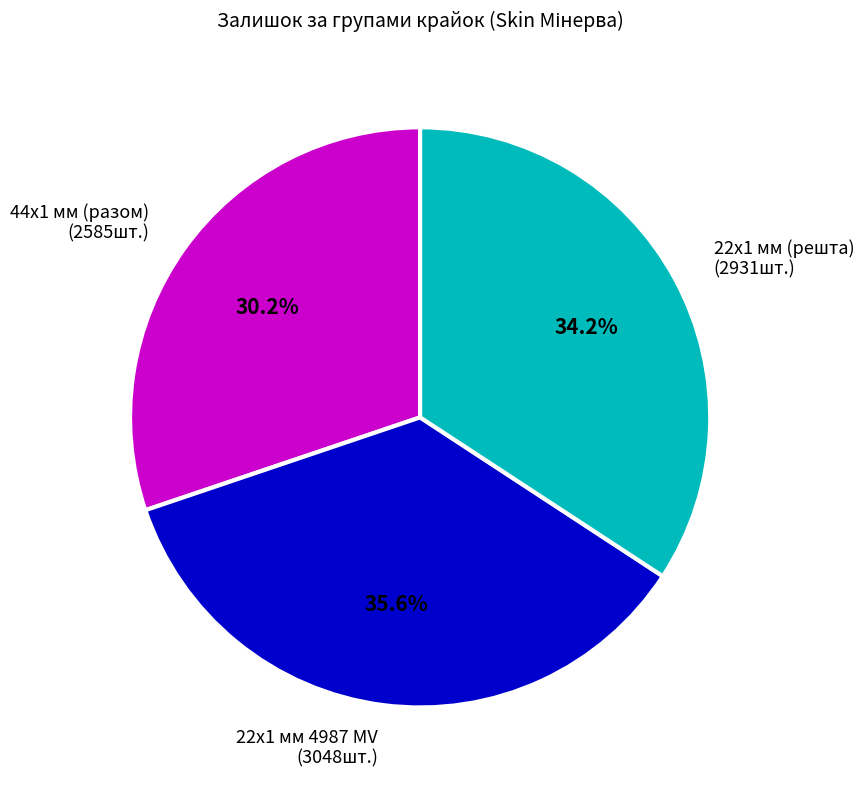

How many slices are in this pie chart?

3